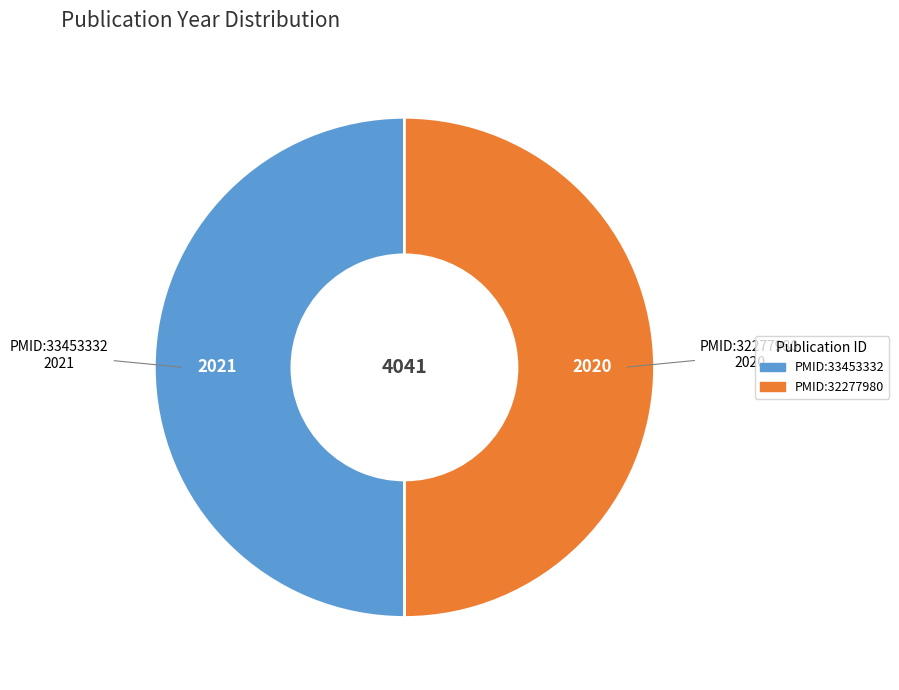

Approximately how many times larger is the value at PMID:33453332 compared to PMID:32277980?

1.0